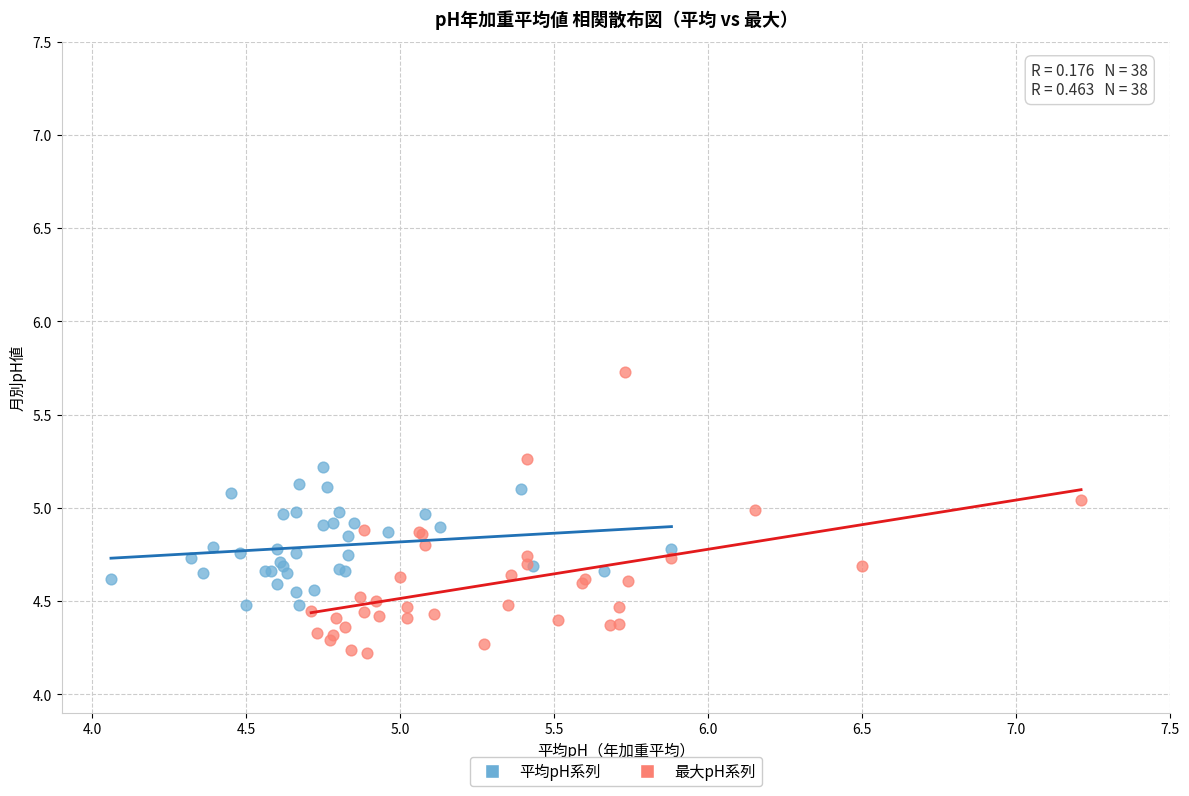

Which series has the widest spread of Y values?

最大pH系列